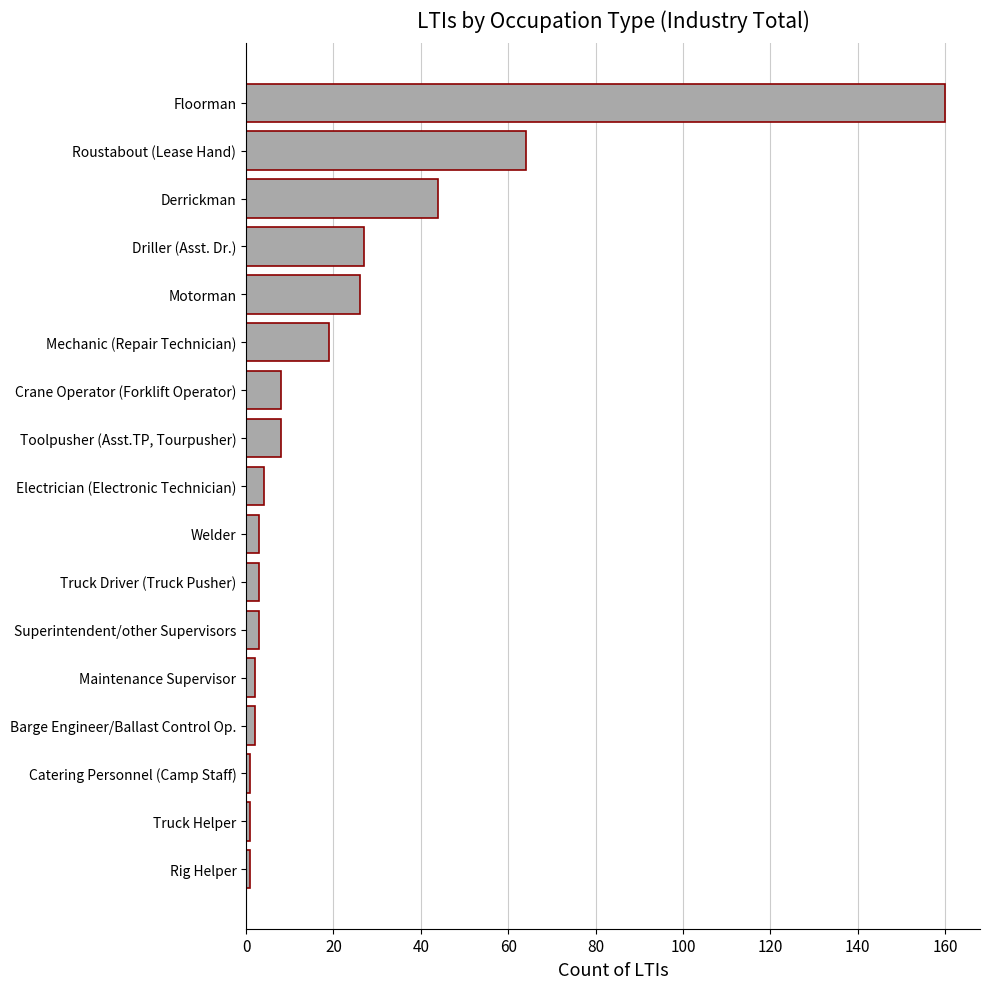

What is the sum of all values?

376